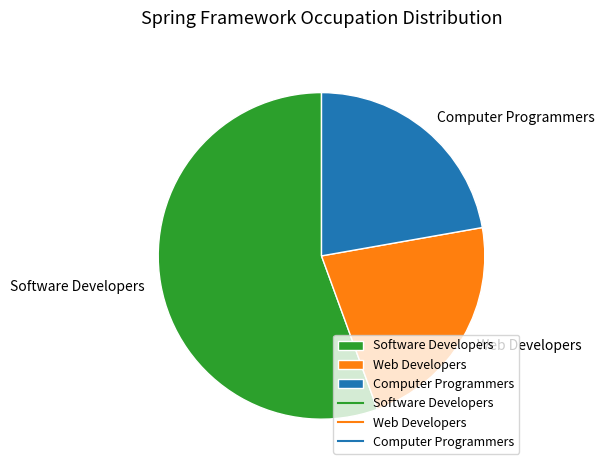

Which has a higher value, Computer Programmers or Software Developers?

Software Developers